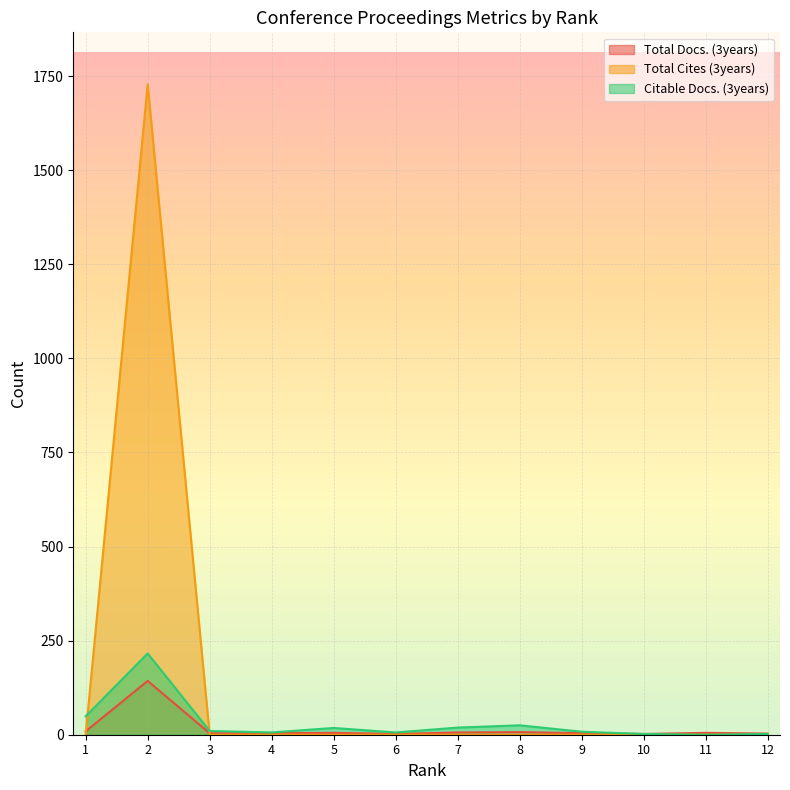

Is the value of Total Cites (3years) at 1 greater than the value of Total Docs. (3years) at 9?

No